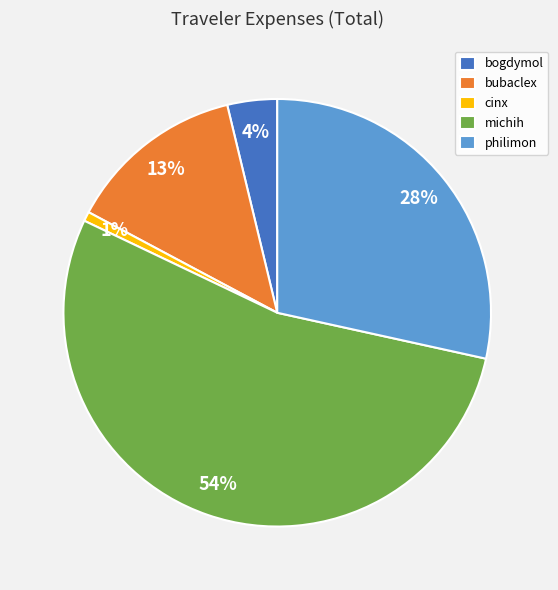

What is the ratio of the value at bogdymol to the value at bubaclex?

0.3